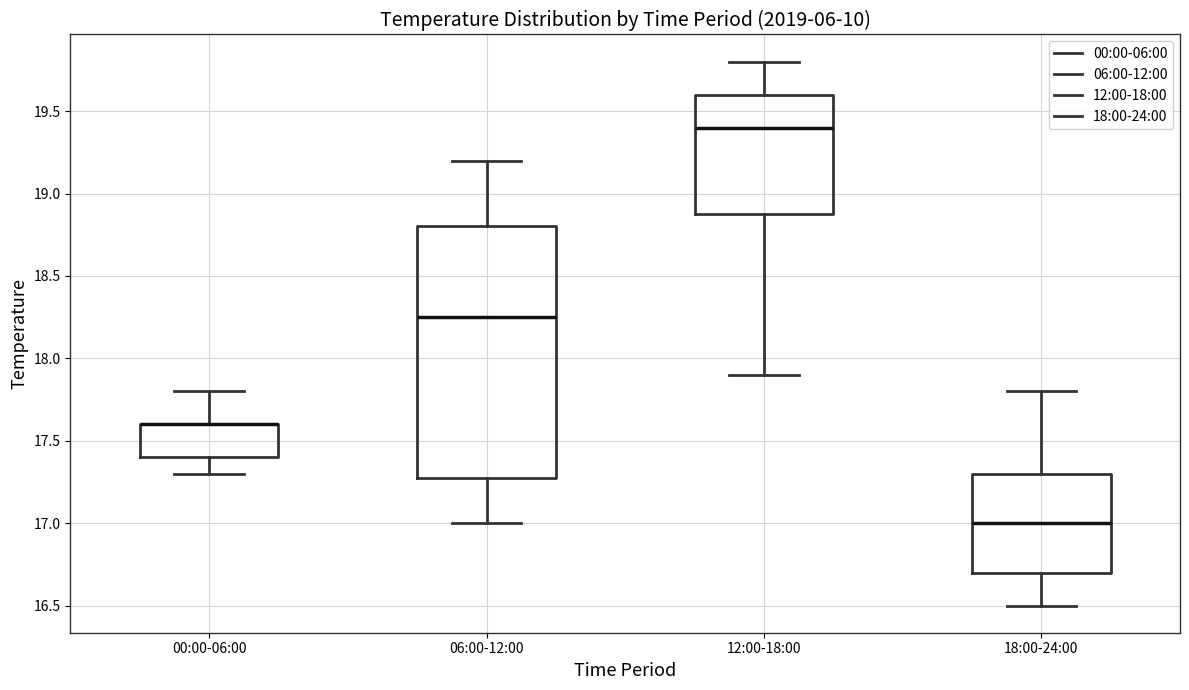

Comparing the boxes themselves (not the whiskers), which one is the tallest?

06:00-12:00